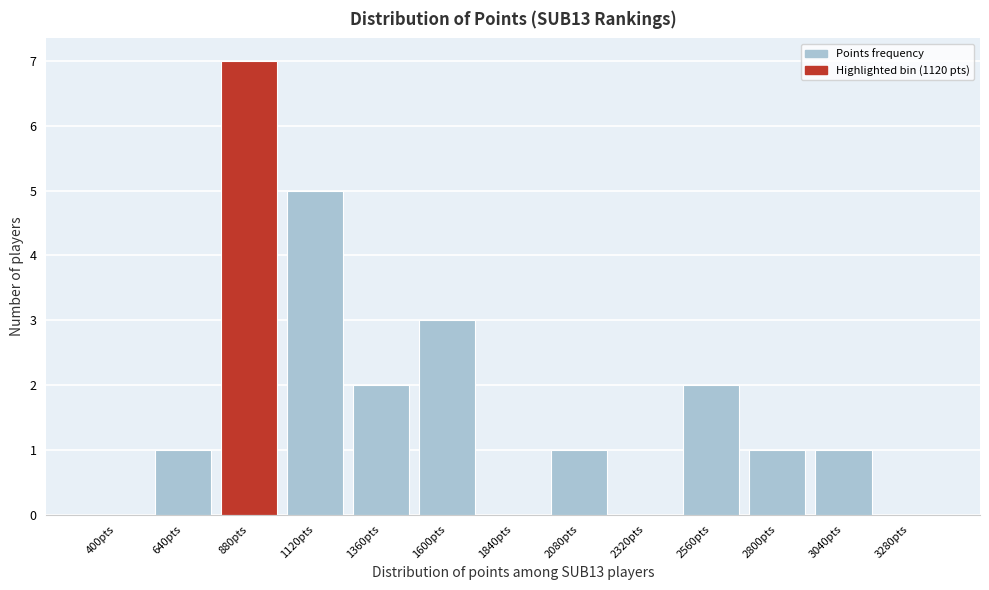

Reading right to left, extract all data points from this chart.

3280pts=0	3040pts=1	2800pts=1	2560pts=2	2320pts=0	2080pts=1	1840pts=0	1600pts=3	1360pts=2	1120pts=5	880pts=7	640pts=1	400pts=0